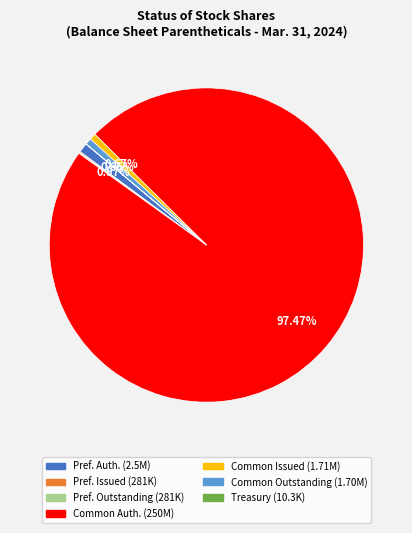

Does any single category account for the majority?

Yes